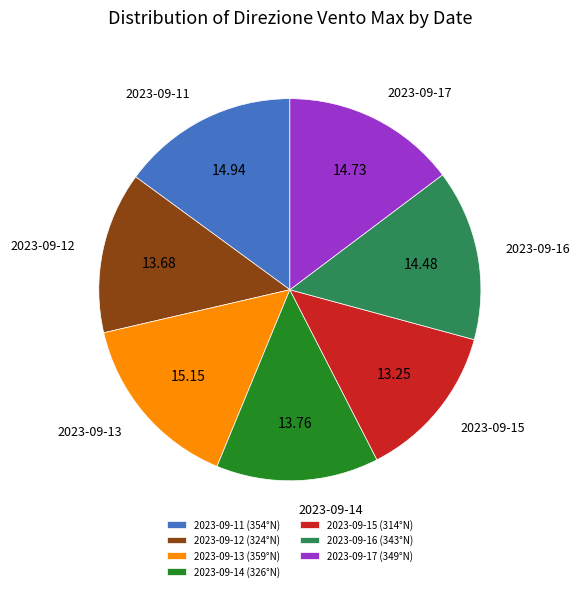

Which has a higher value, 2023-09-17 (349°N) or 2023-09-14 (326°N)?

2023-09-17 (349°N)